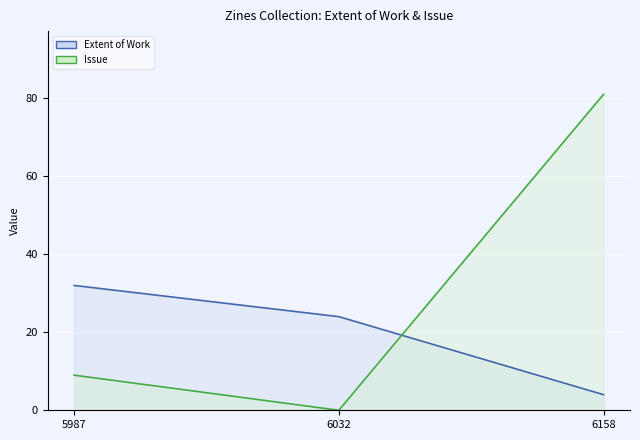

Read the Issue value at 6158.

81